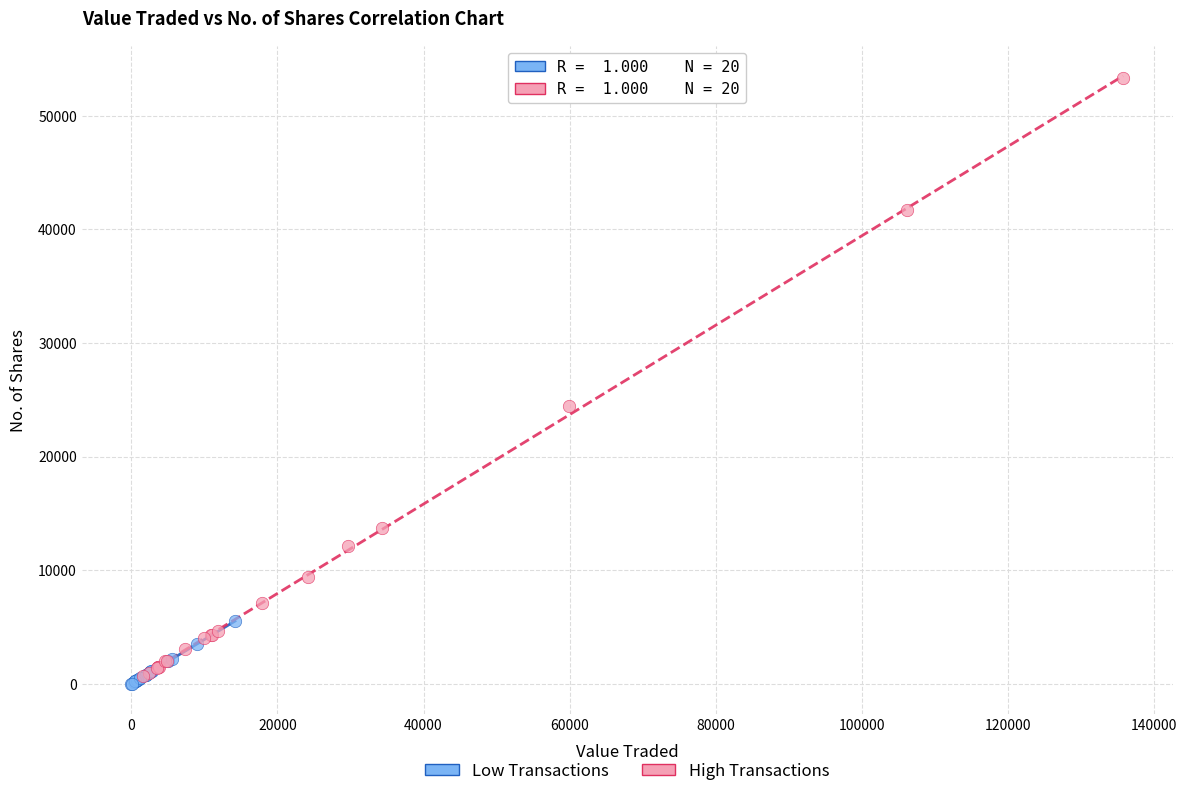

What are all the series names shown in the legend?

Low Transactions, High Transactions